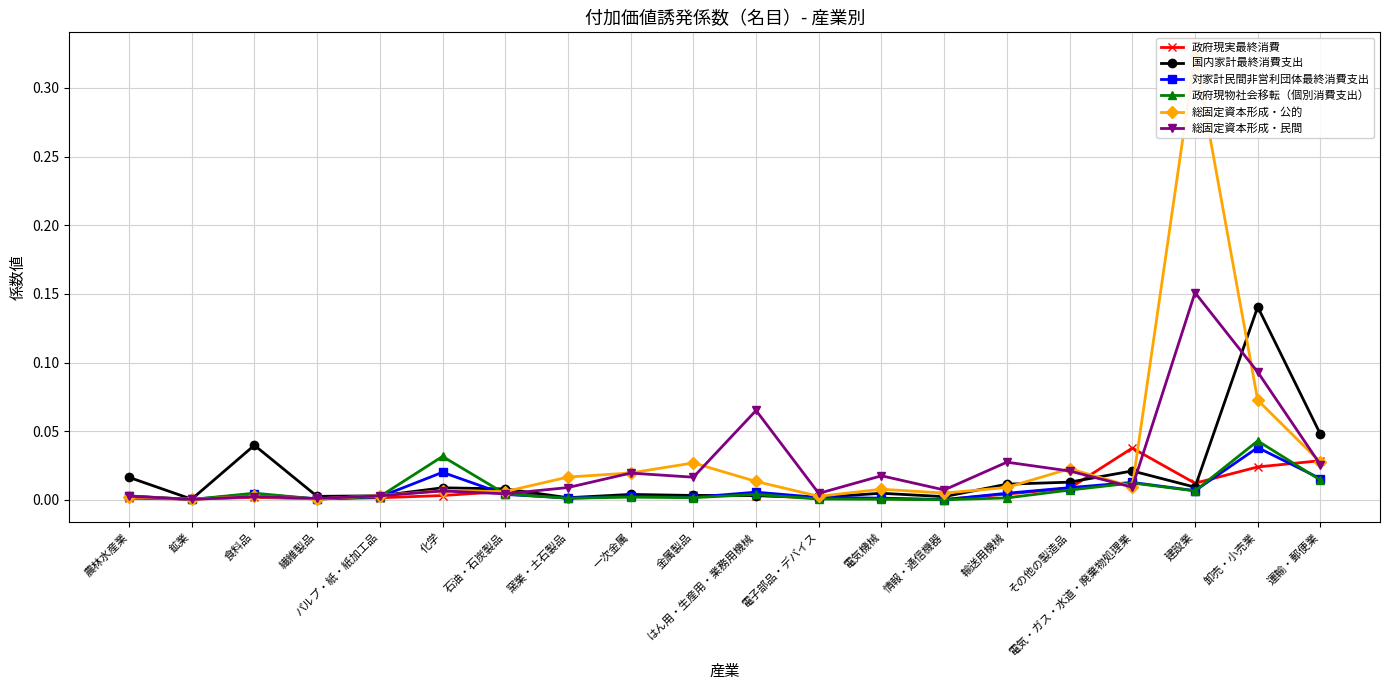

What is the sum of all 総固定資本形成・公的 values?

0.6